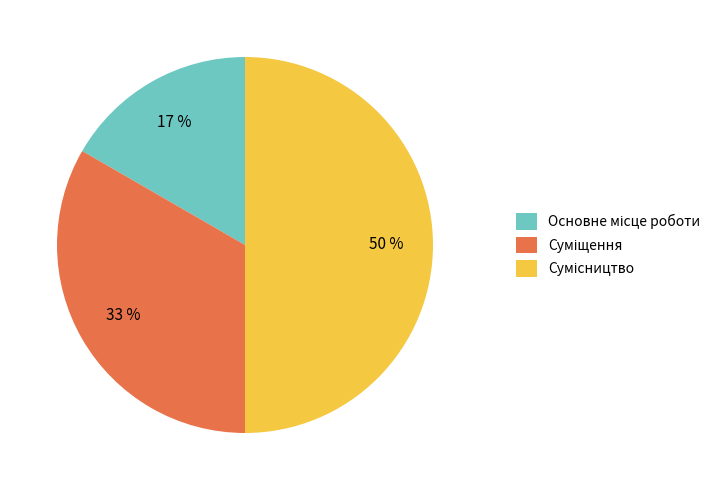

Count the number of slices in the pie.

3